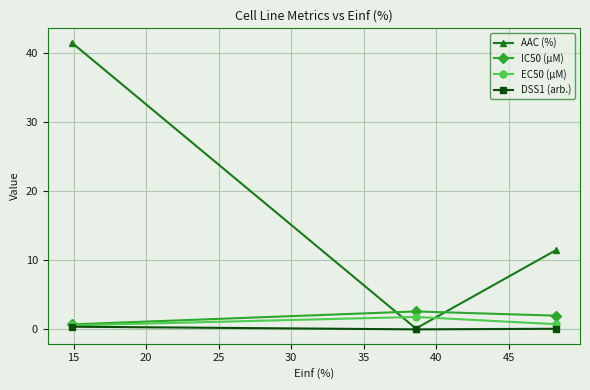

What is the average value of the AAC (%) series?

17.7